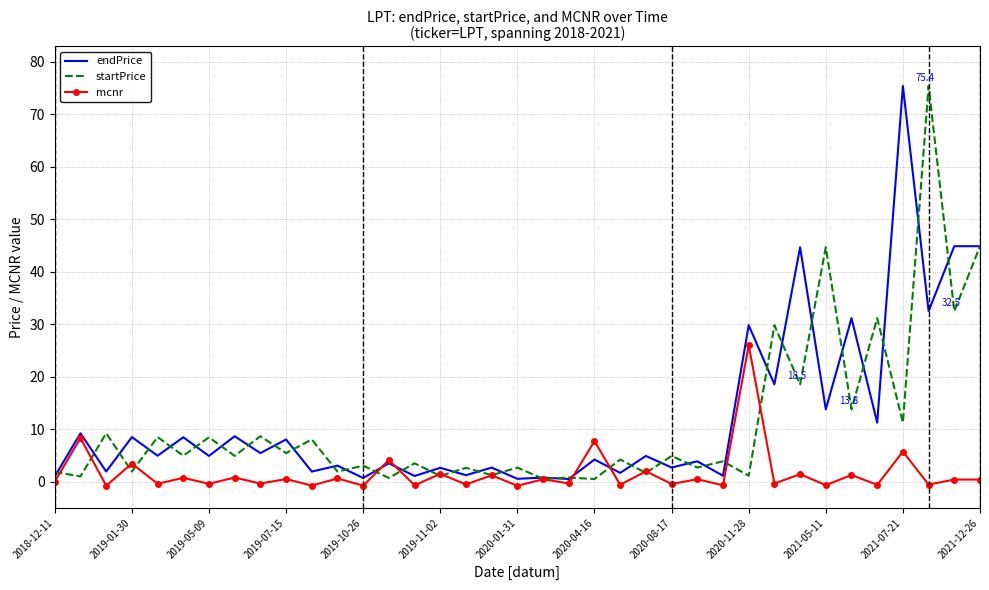

What is the greatest value displayed?

75.4